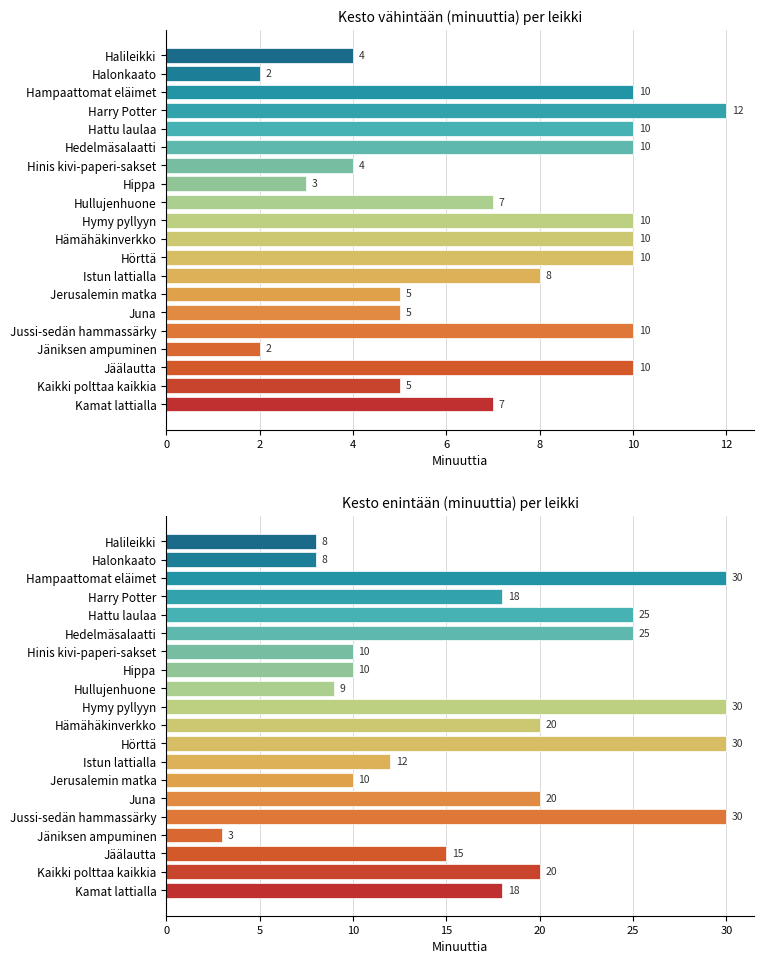

Is it true that Kesto enintään (minuuttia) per leikki equals 51 at Jussi-sedän hammassärky?

False